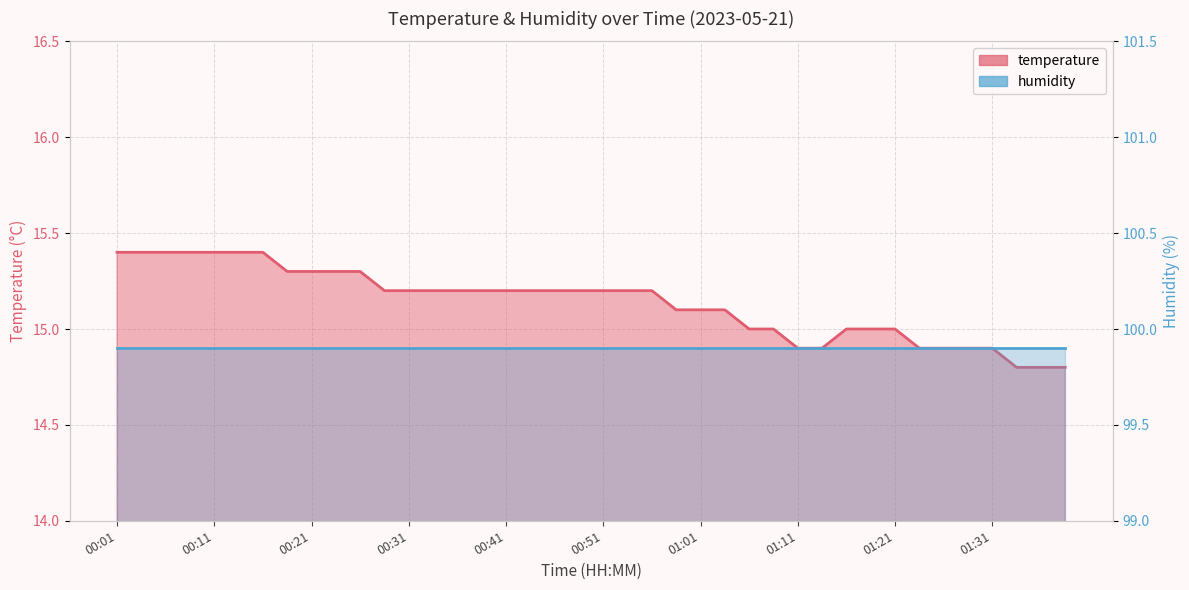

True or false: the data shows 7.1 at 00:01.

False